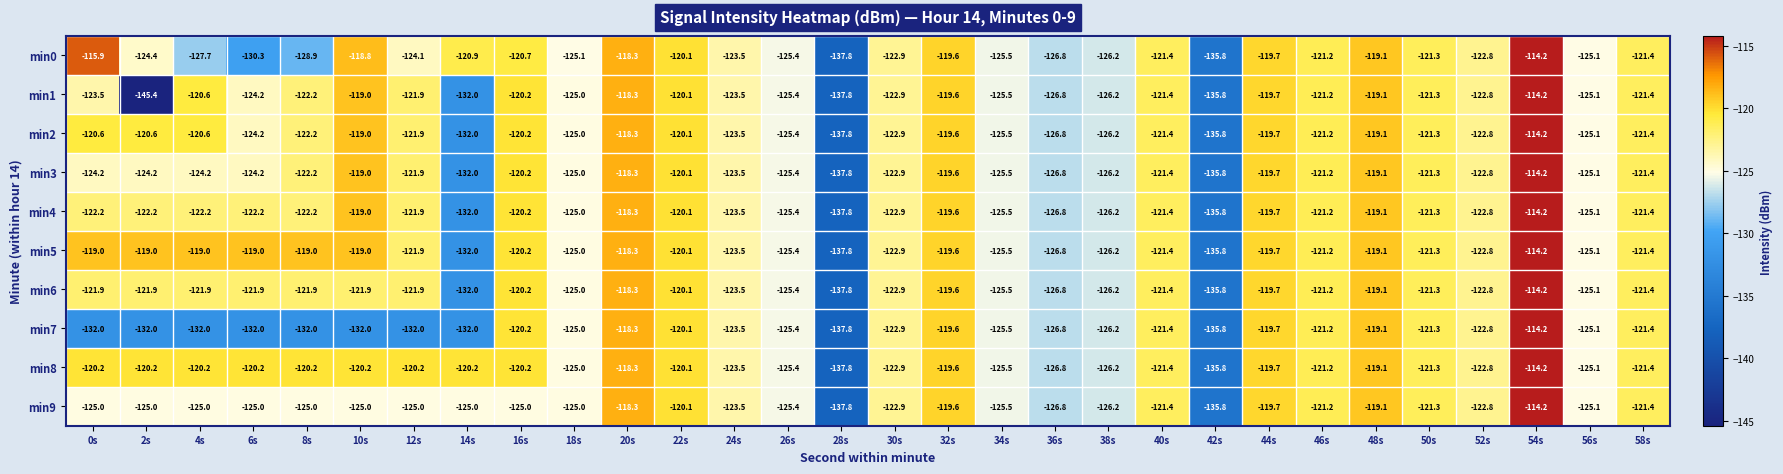

Which series has the widest spread of values?

min1